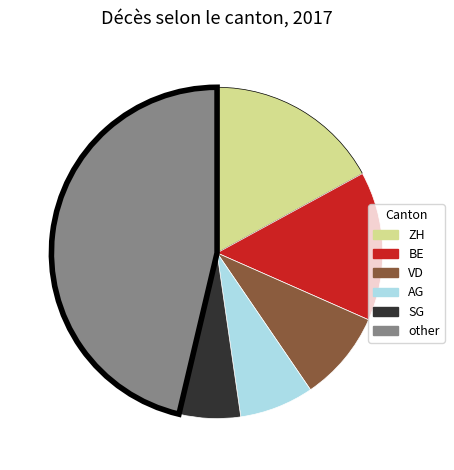

Rank the categories by value from highest to lowest.

other, ZH, BE, VD, AG, SG